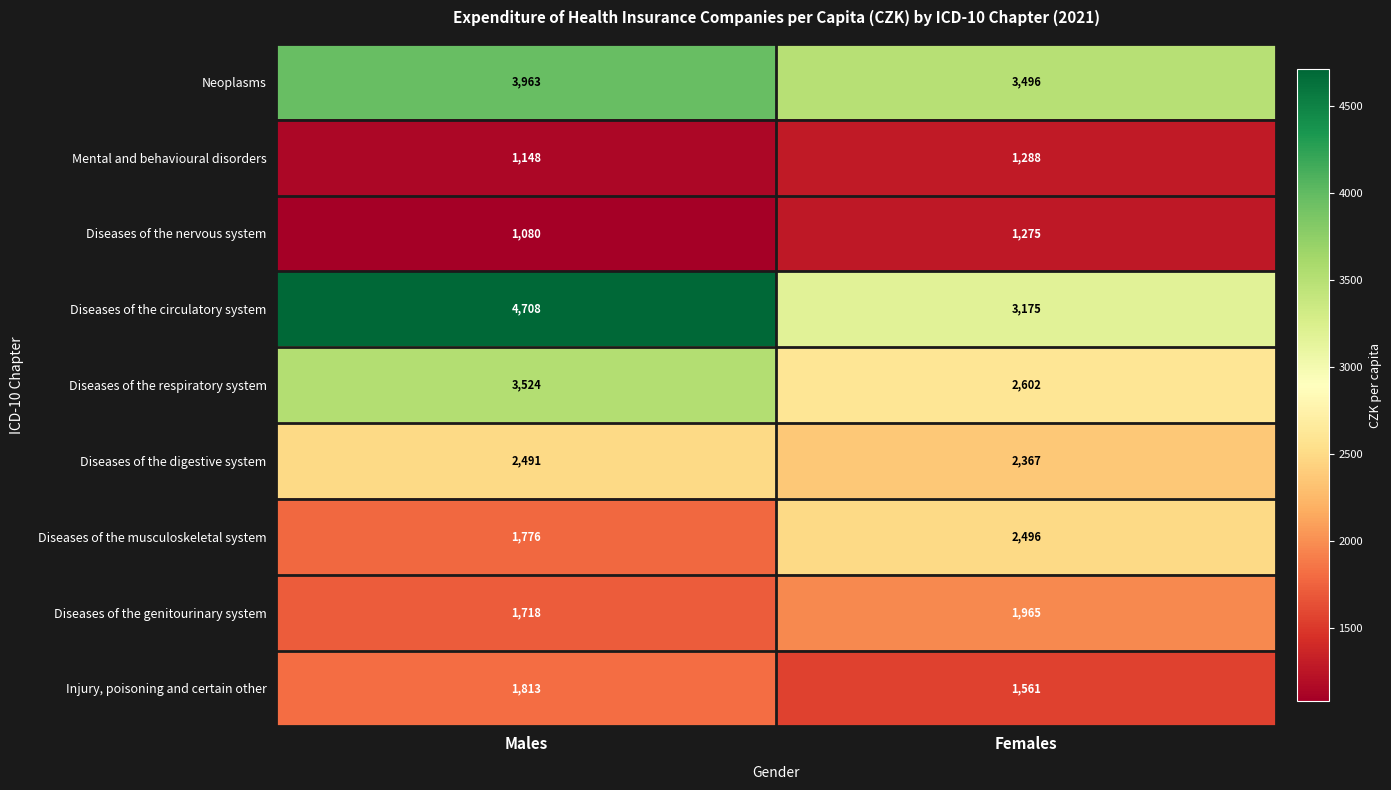

What is the approximate value of Neoplasms at Females?

3496